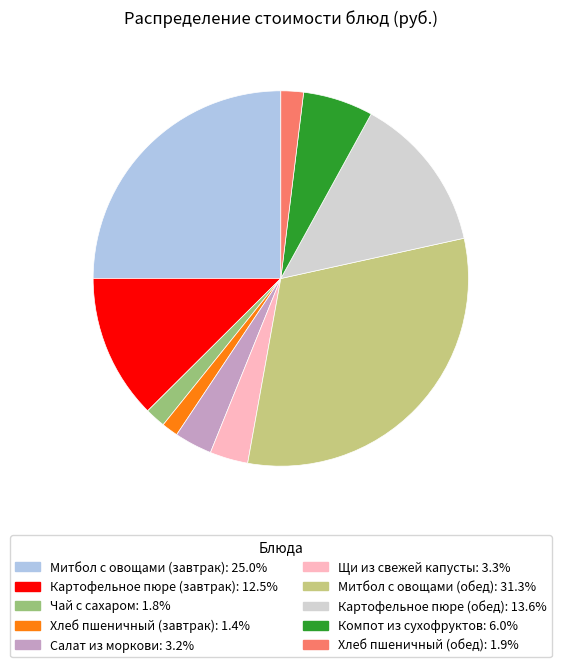

The Хлеб пшеничный (завтрак) slice represents 13% of the pie. True or false?

False